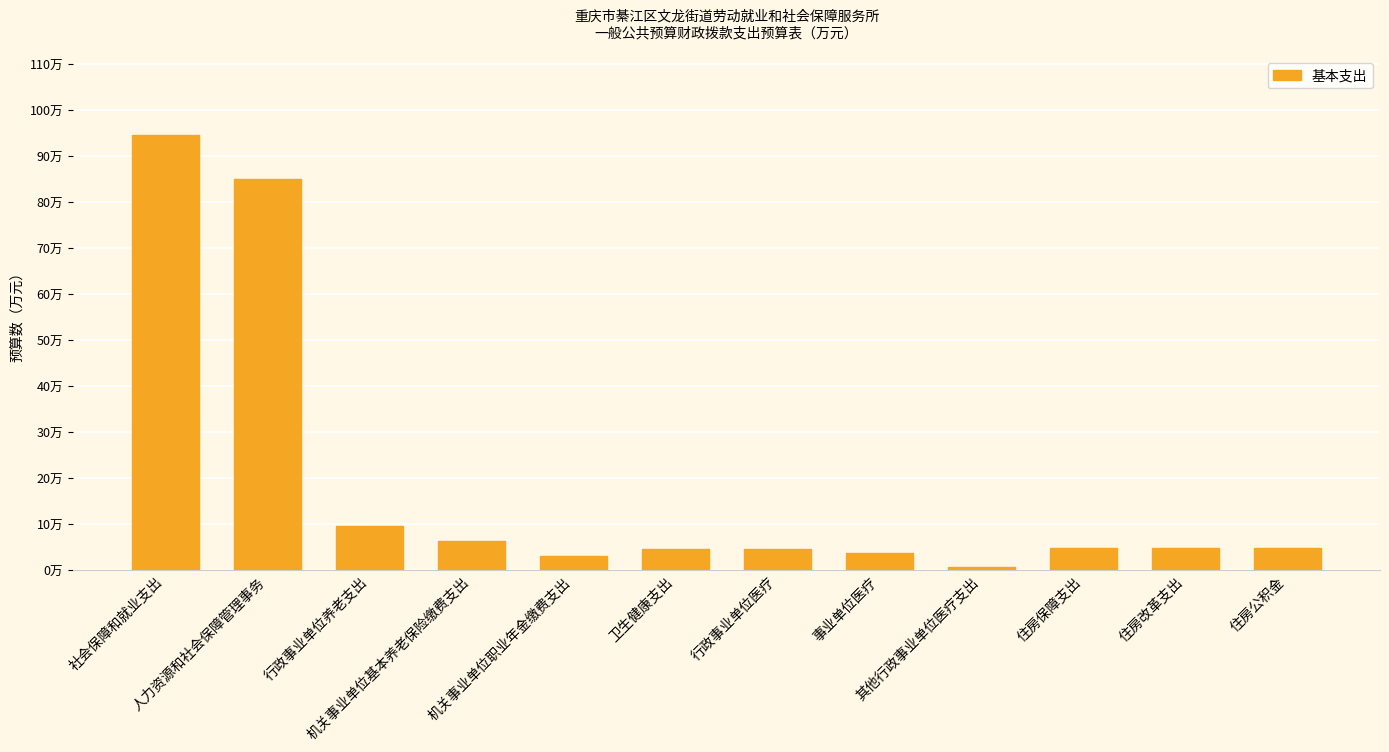

Between 社会保障和就业支出 and 住房保障支出, which is larger?

社会保障和就业支出